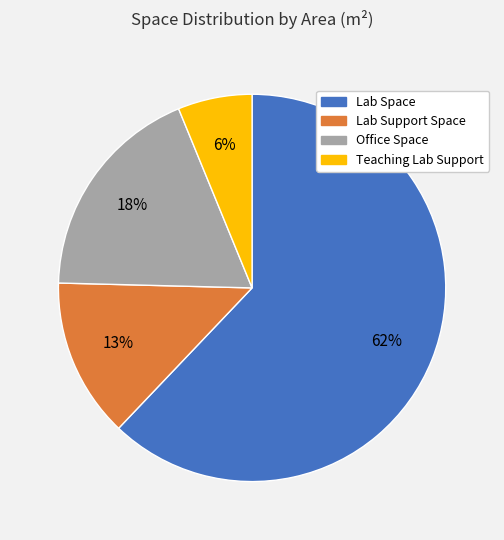

To the nearest percent, what is the combined percentage of Office Space and Lab Space?

81%